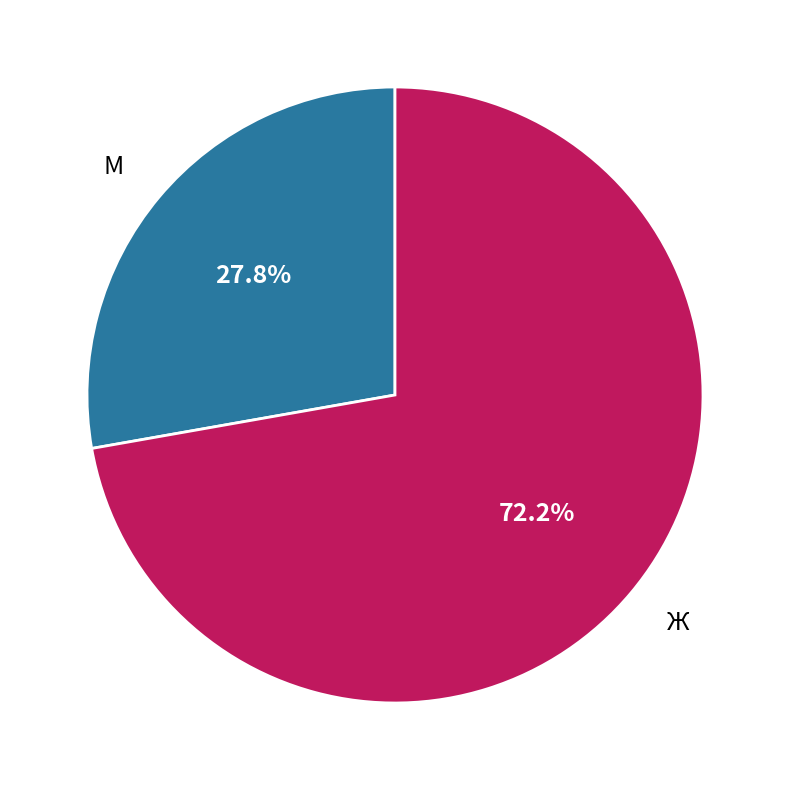

To the nearest percent, what percentage of the pie is М?

28%